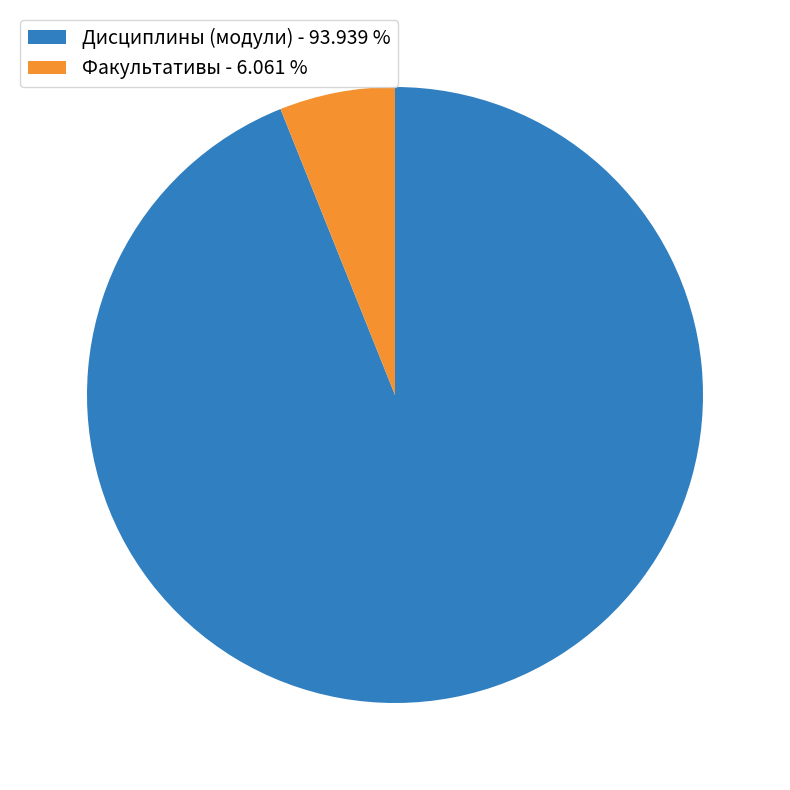

Which has a higher value, Дисциплины (модули) - 93.939 % or Факультативы - 6.061 %?

Дисциплины (модули) - 93.939 %